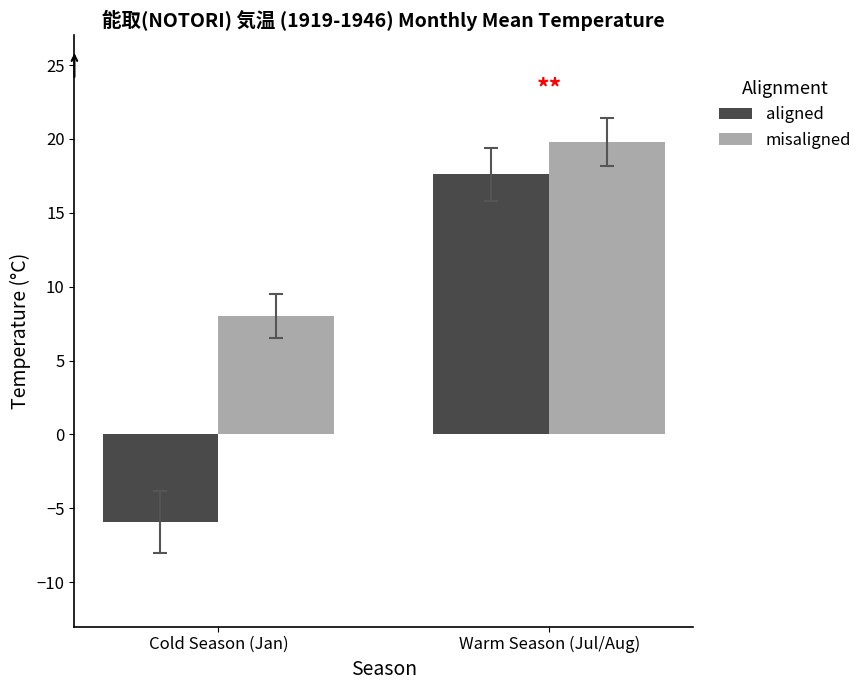

Which category has the highest value in the misaligned series?

Warm Season (Jul/Aug)